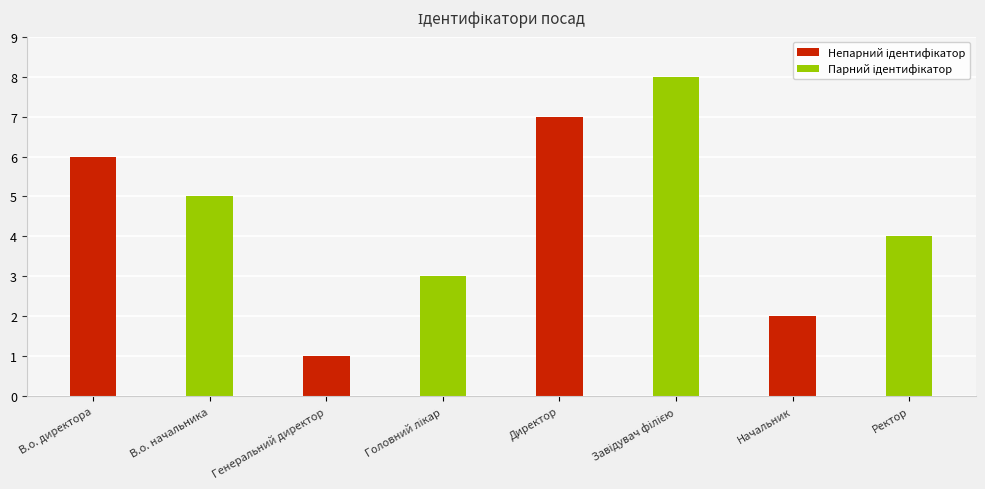

How many bars are there in total?

8